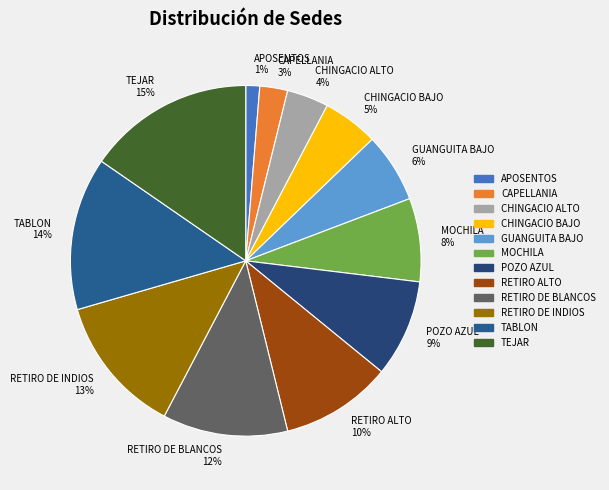

To the nearest percent, what is the average slice percentage?

8%